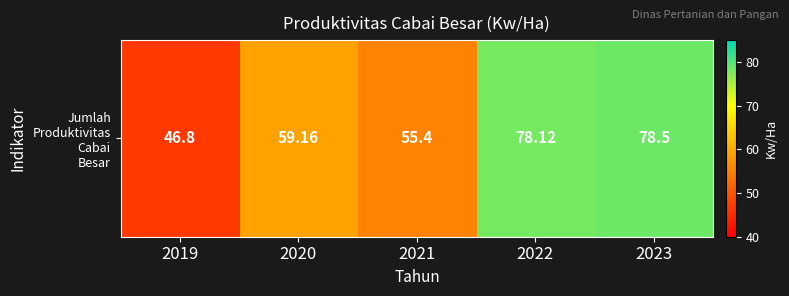

Reading left to right, transcribe all the data shown in this chart.

2019=46.8	2020=59.2	2021=55.4	2022=78.1	2023=78.5